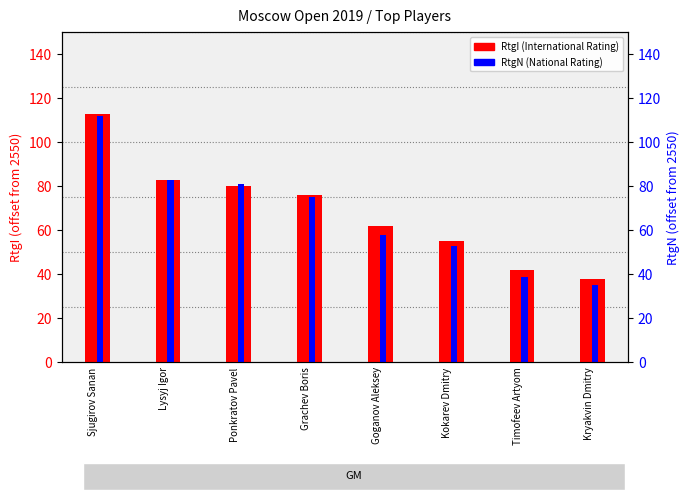

Which category has the highest value in the RtgN series?

Sjugirov Sanan